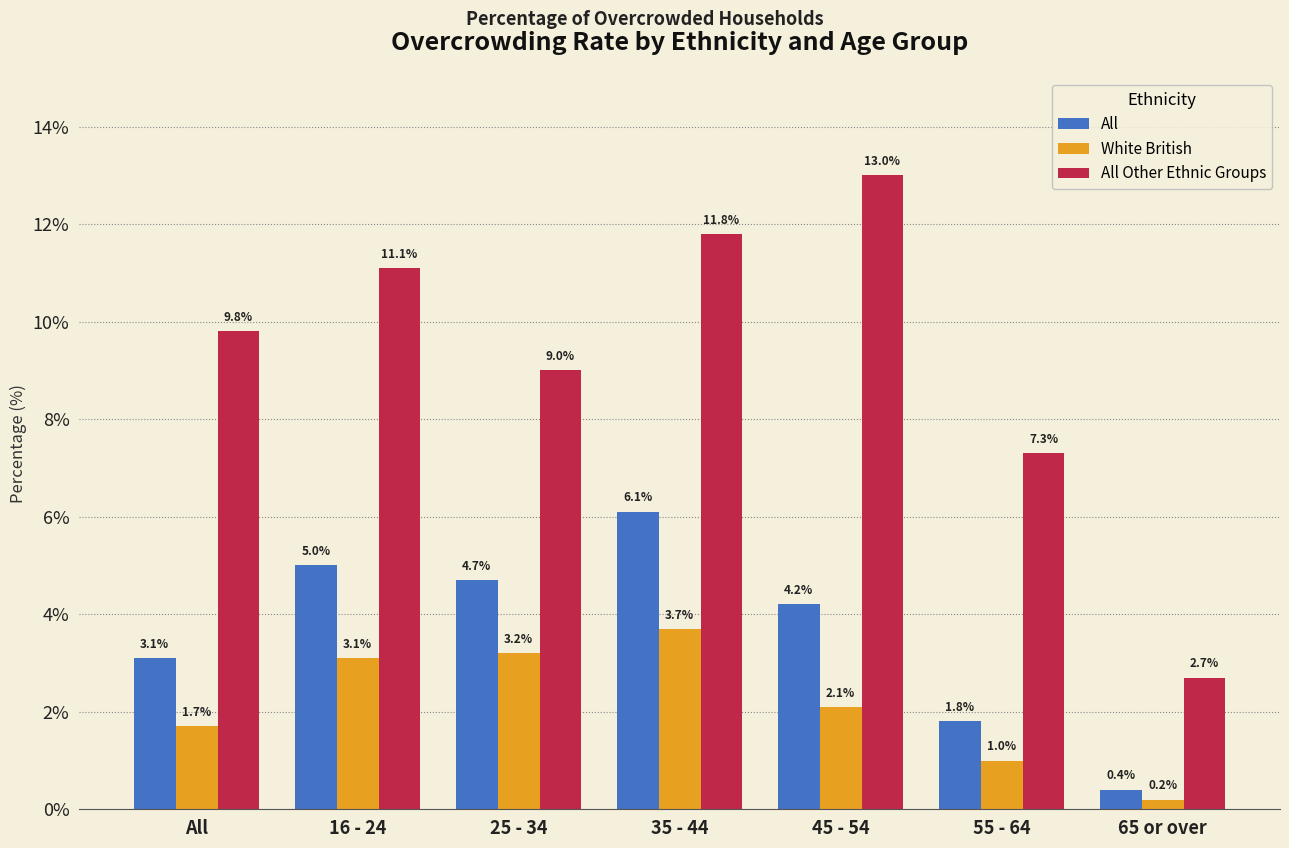

What position from the left is 16 - 24?

2